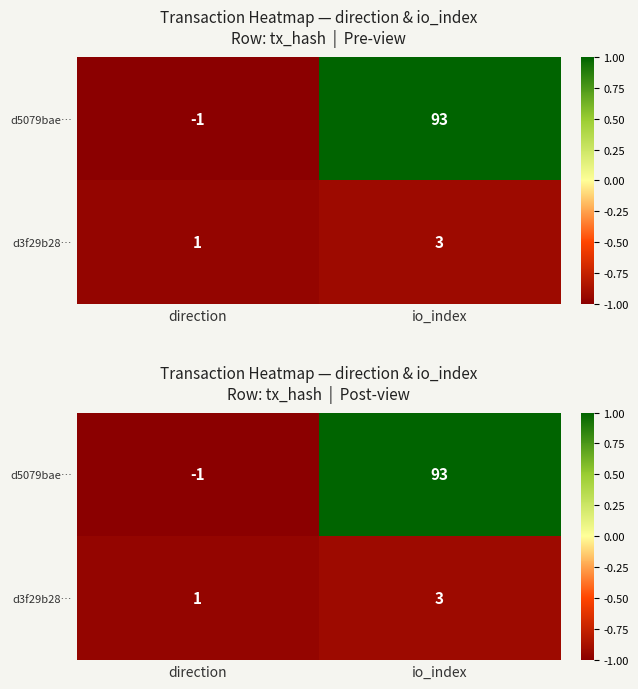

Count the number of data series in this chart.

2